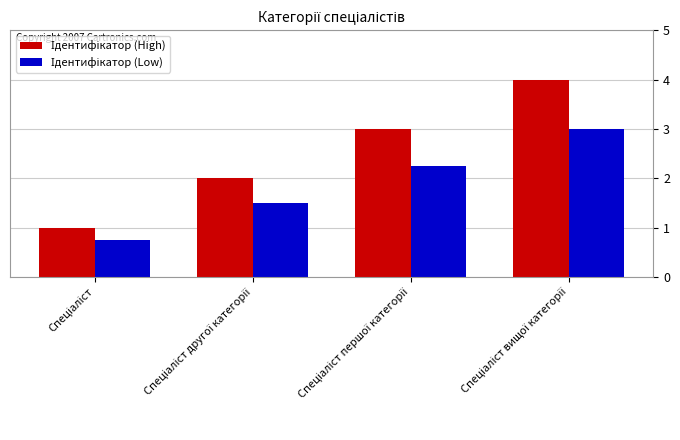

How many data points does each series have?

4